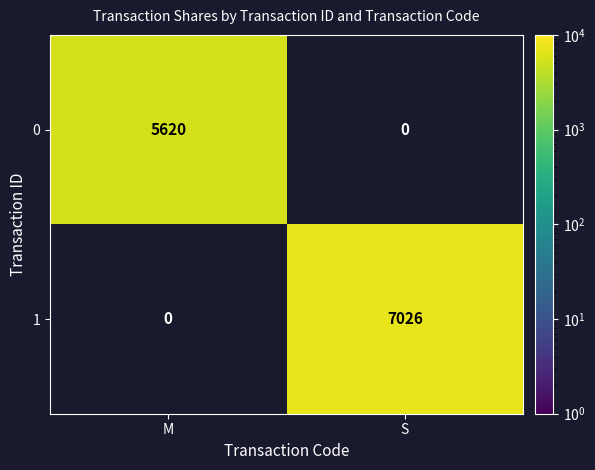

Is it true that 0 equals 2540 at M?

False